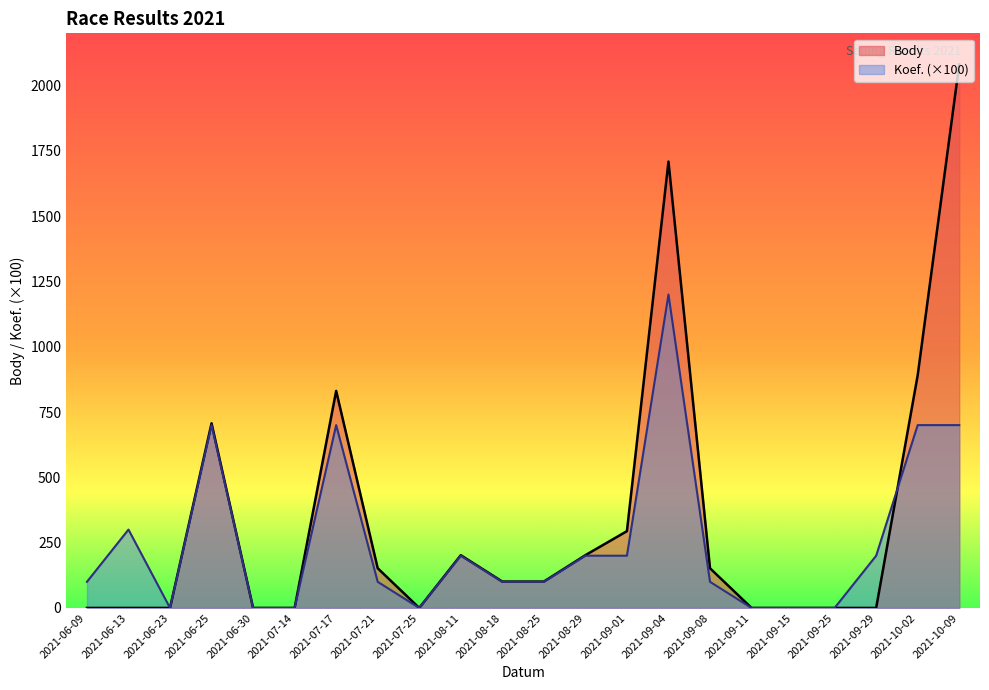

What position from the right is 2021-06-13?

21